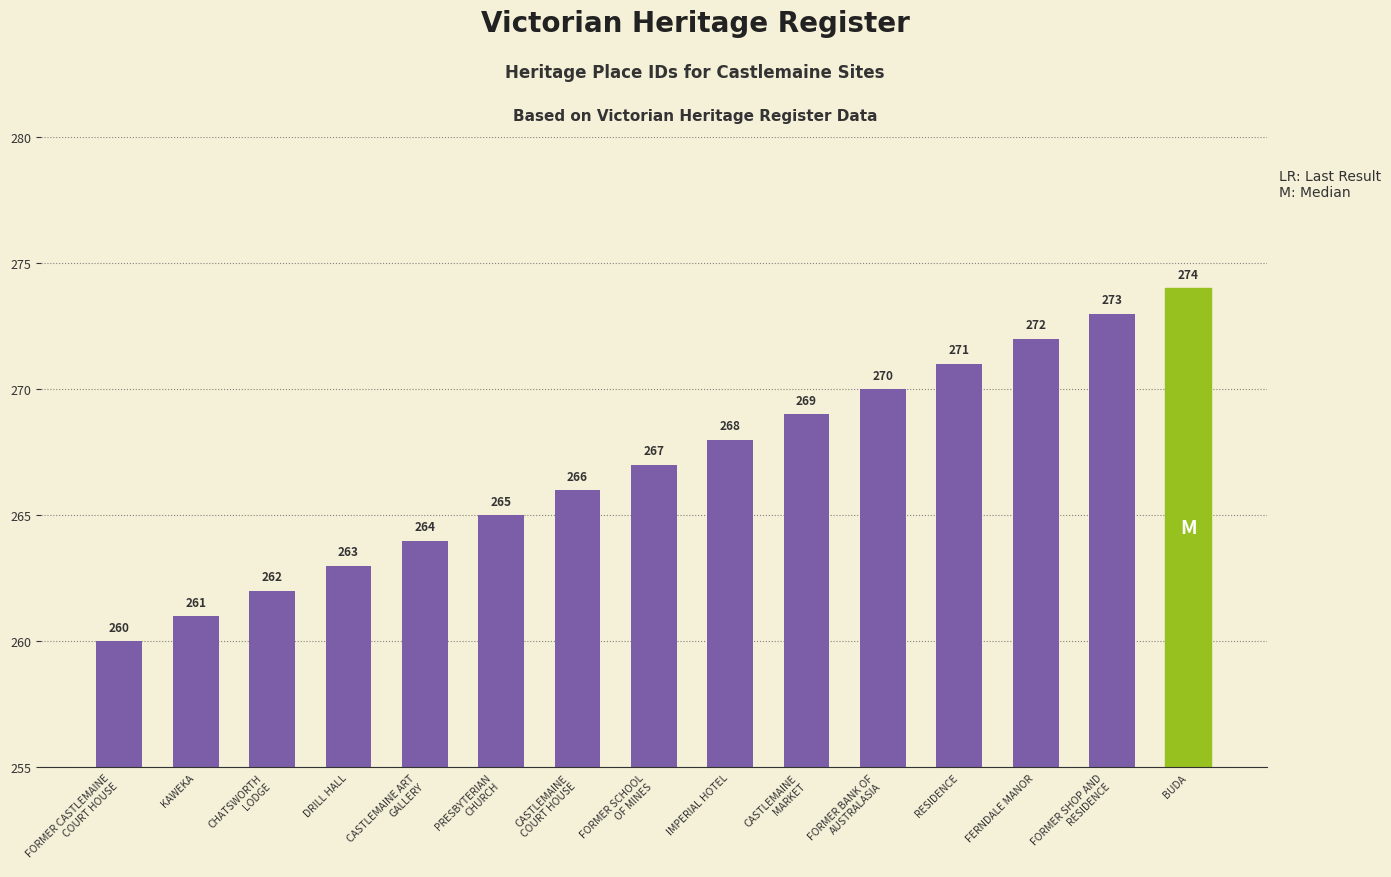

Between PRESBYTERIAN
CHURCH and CASTLEMAINE
COURT HOUSE, which is larger?

CASTLEMAINE
COURT HOUSE